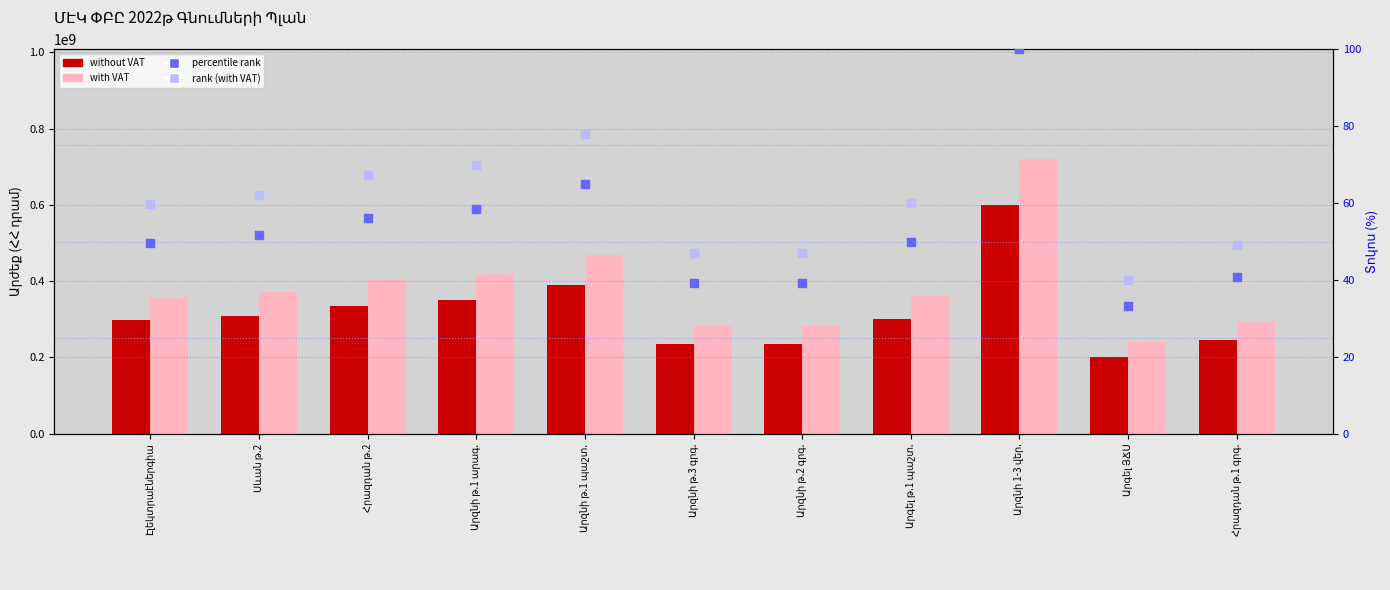

Which series has the widest spread of Y values?

with VAT (AMD)